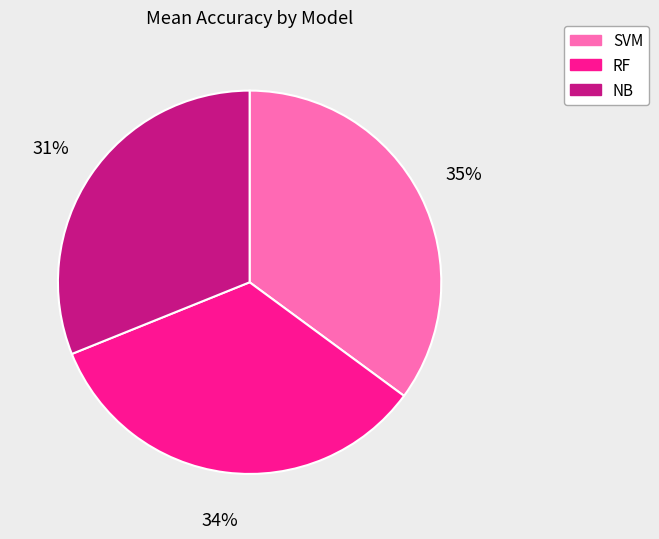

What is the smallest slice in the pie chart?

NB